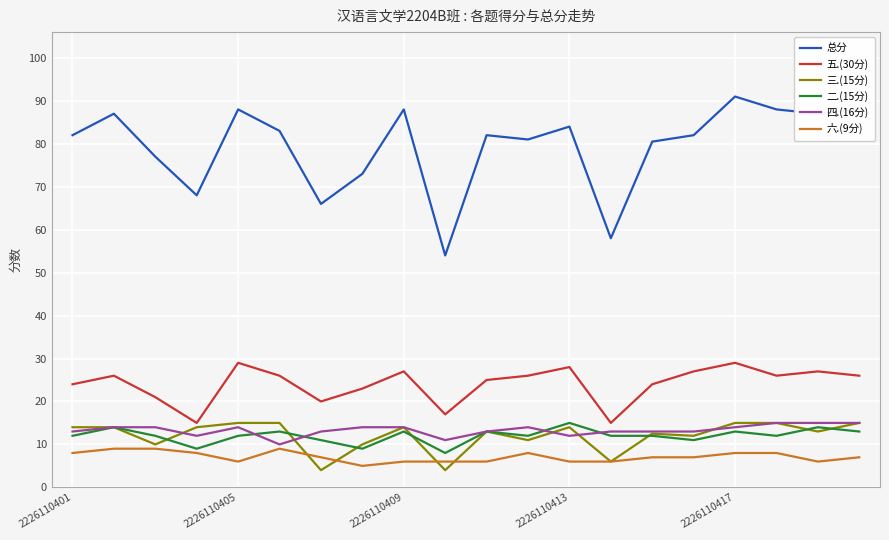

True or false: 二.(15分) and 总分 intersect in this chart.

False